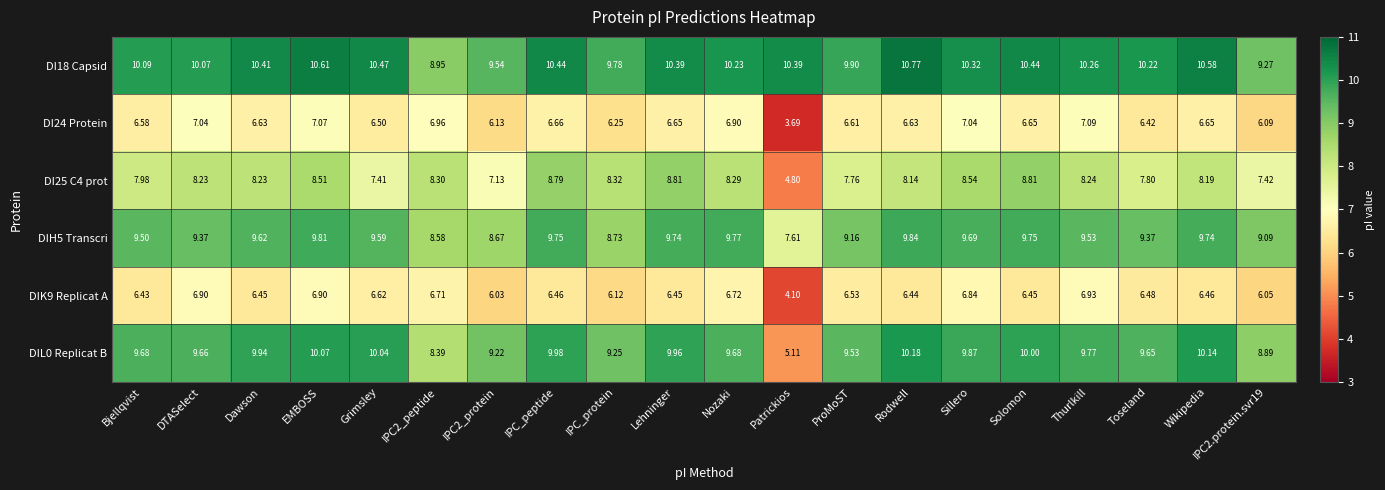

Where does the DI24 Protein series first go above 6?

Bjellqvist